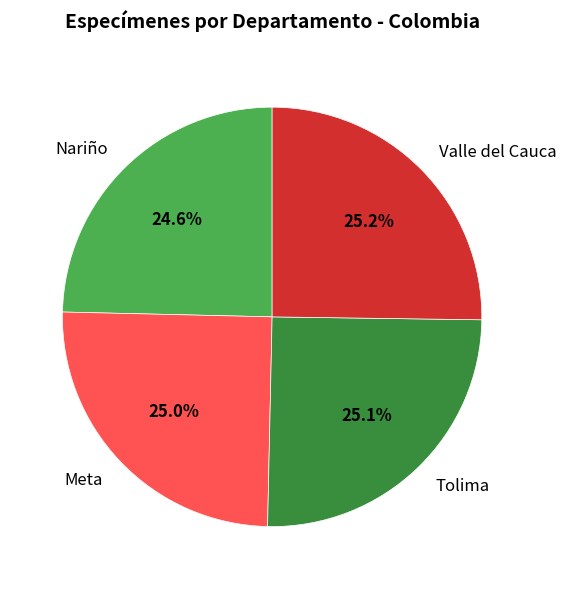

What is the ratio of the value at Tolima to the value at Nariño?

1.0